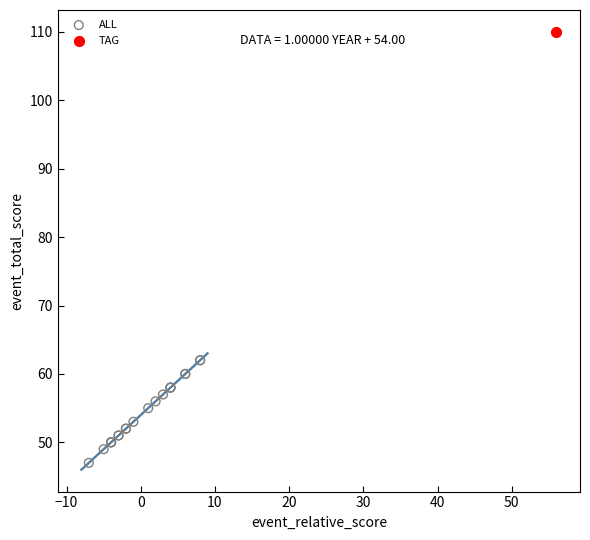

What are all the series names shown in the legend?

ALL, TAG